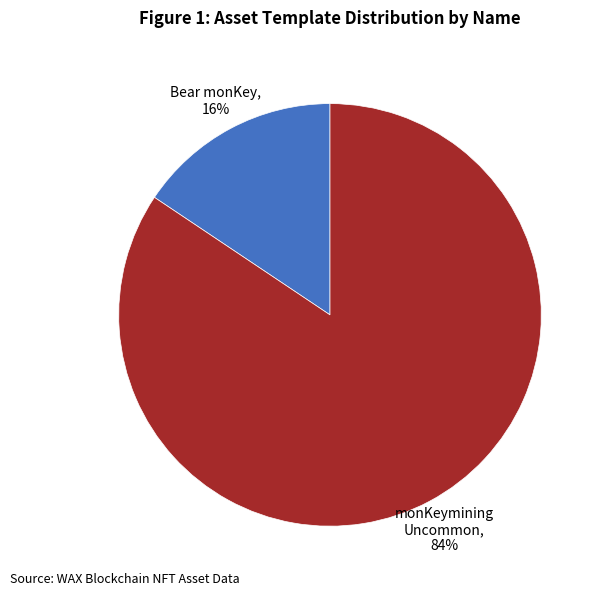

How many slices are in this pie chart?

2